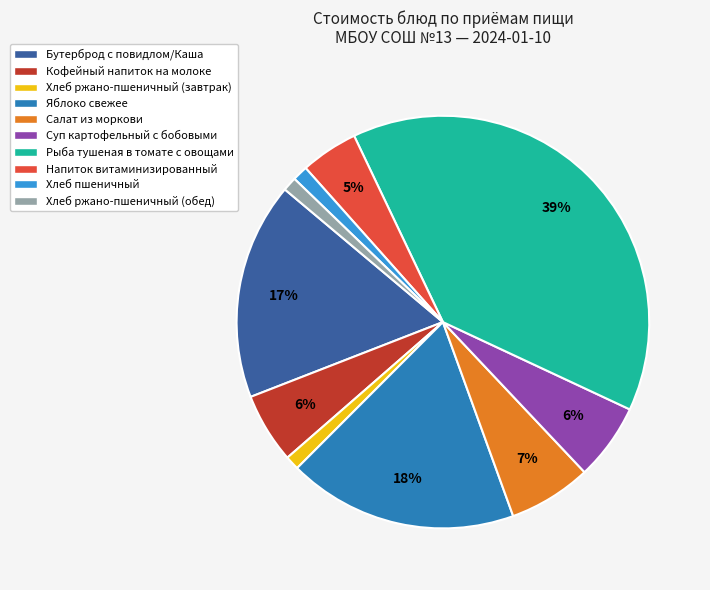

To the nearest percent, what portion does Хлеб ржано-пшеничный (обед) represent?

1%